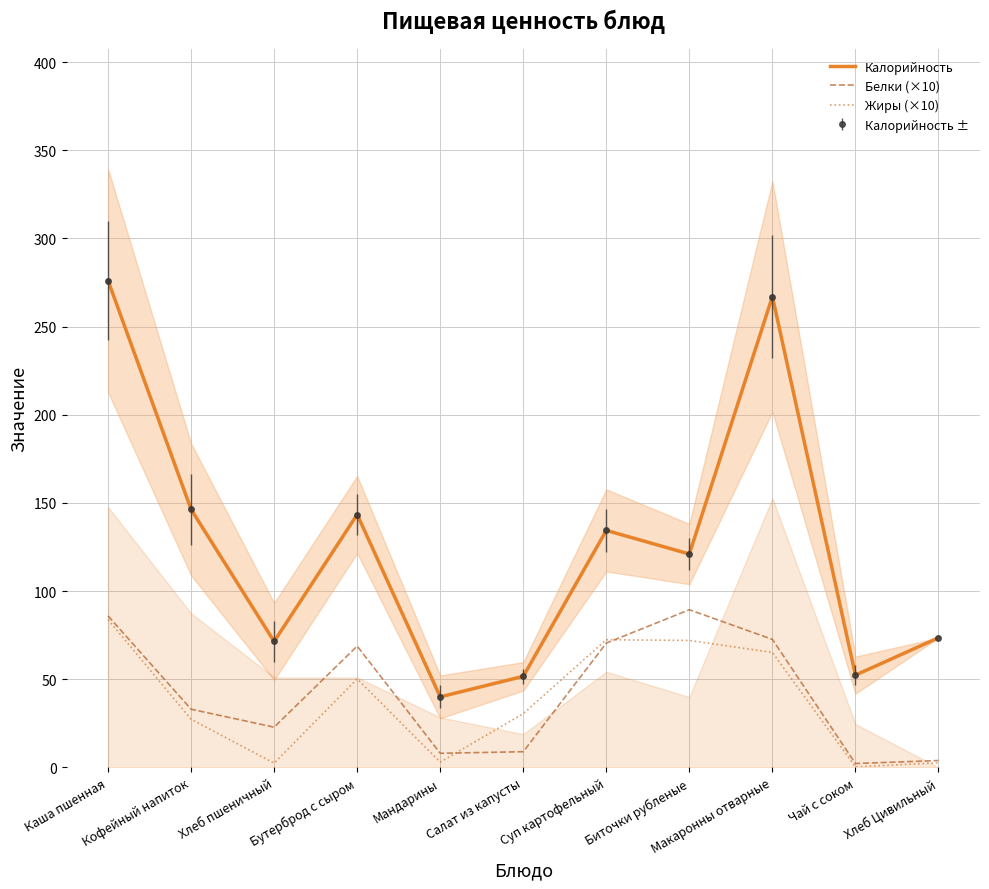

Is it true that Калорийность equals 53.3 at Бутерброд с сыром?

False